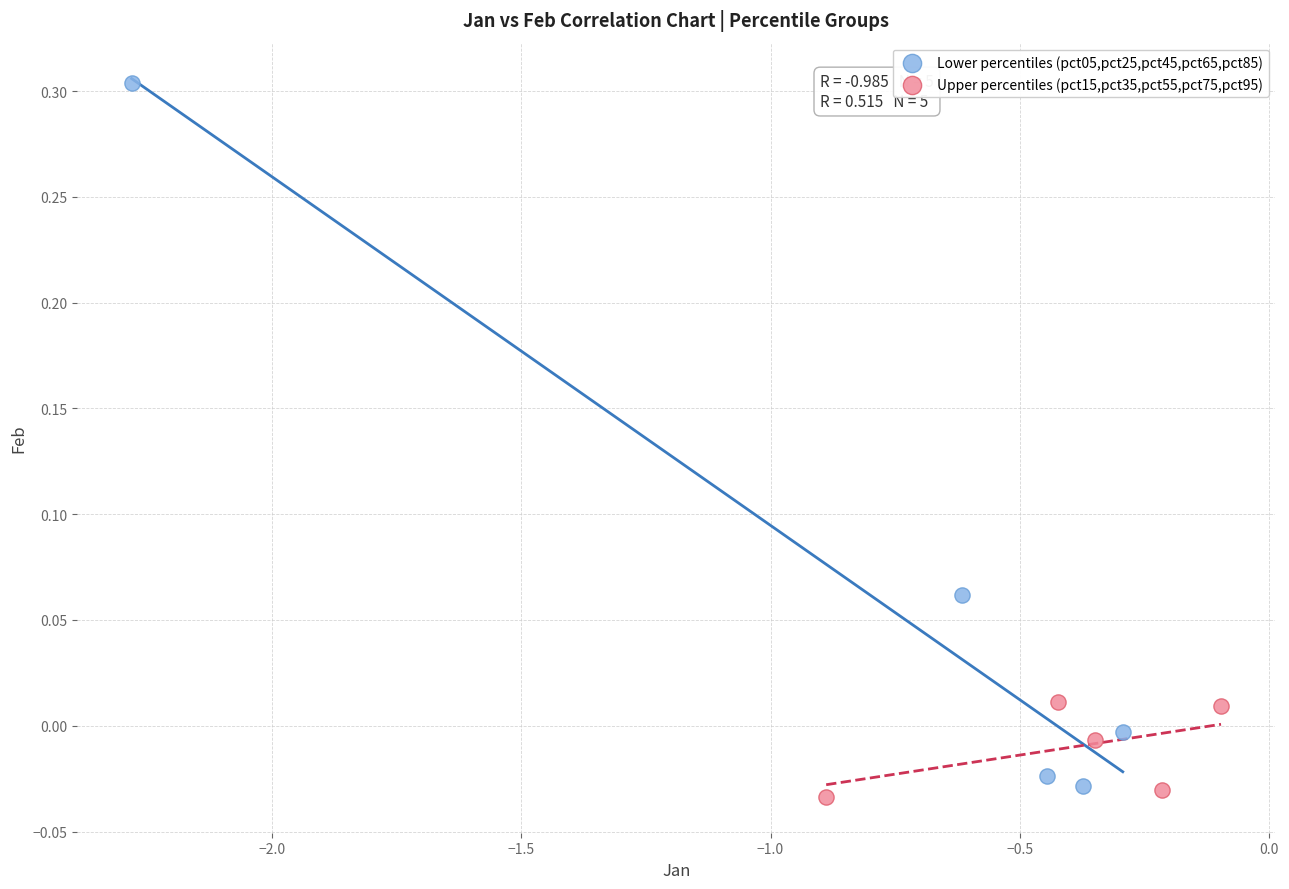

Which series has the widest spread of Y values?

Lower percentiles (pct05,pct25,pct45,pct65,pct85)